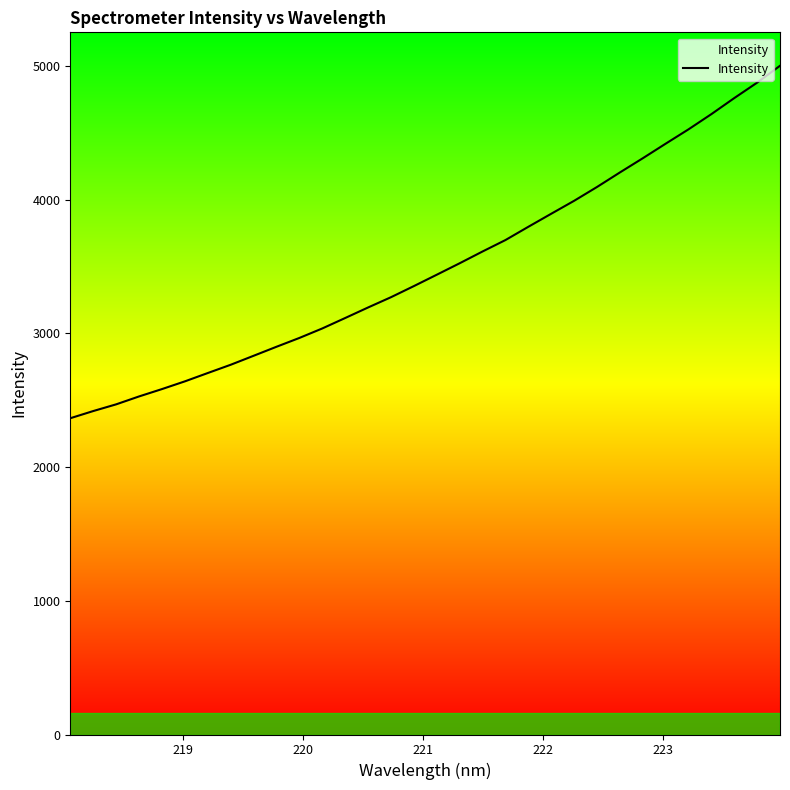

What is the greatest value displayed?

5002.4